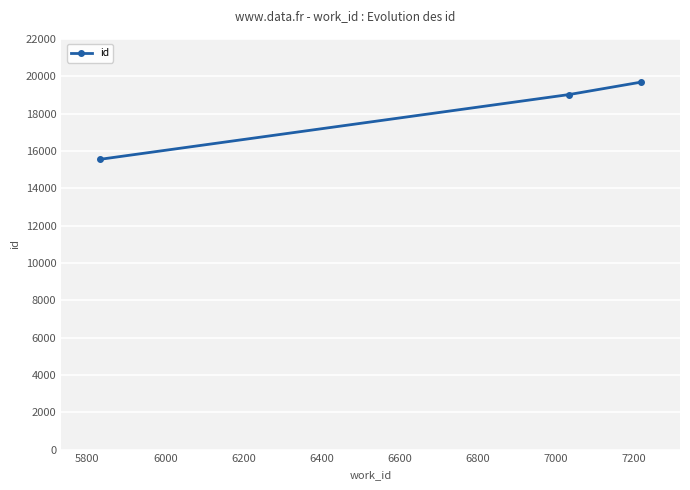

What is the minimum value shown in the chart?

15556